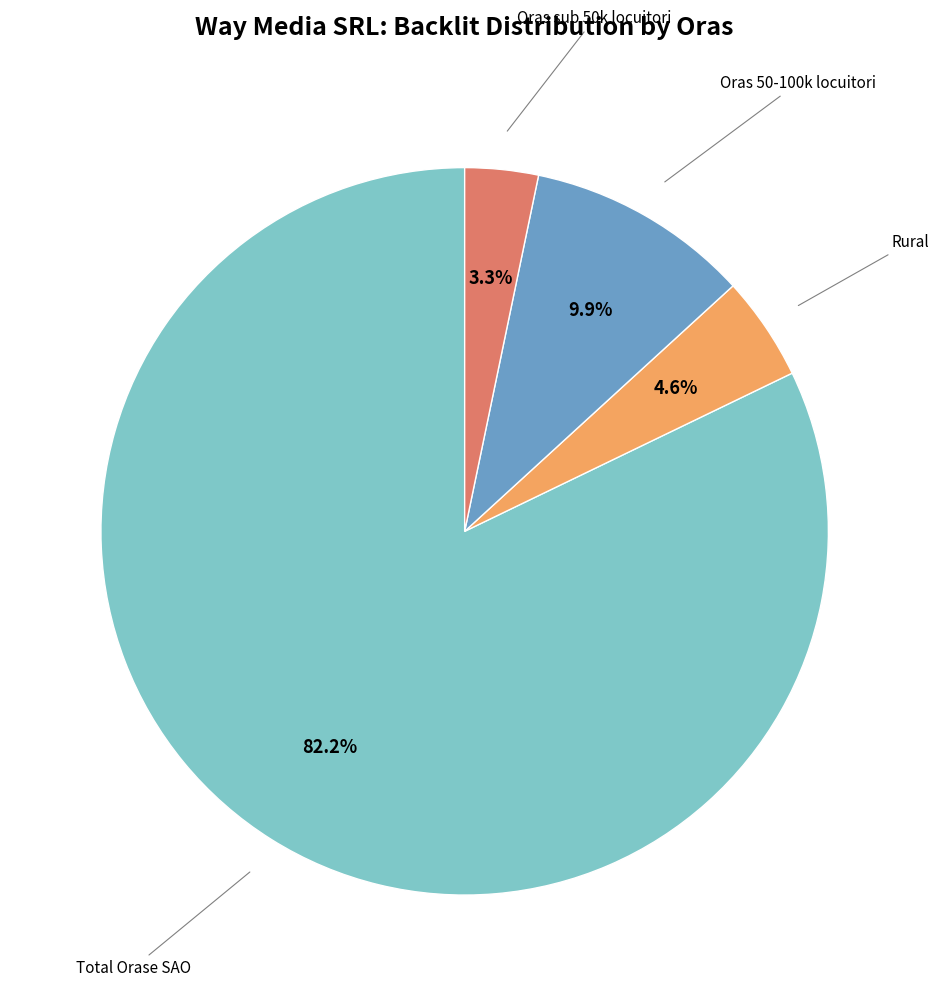

Is there any slice that represents more than half of the pie?

Yes